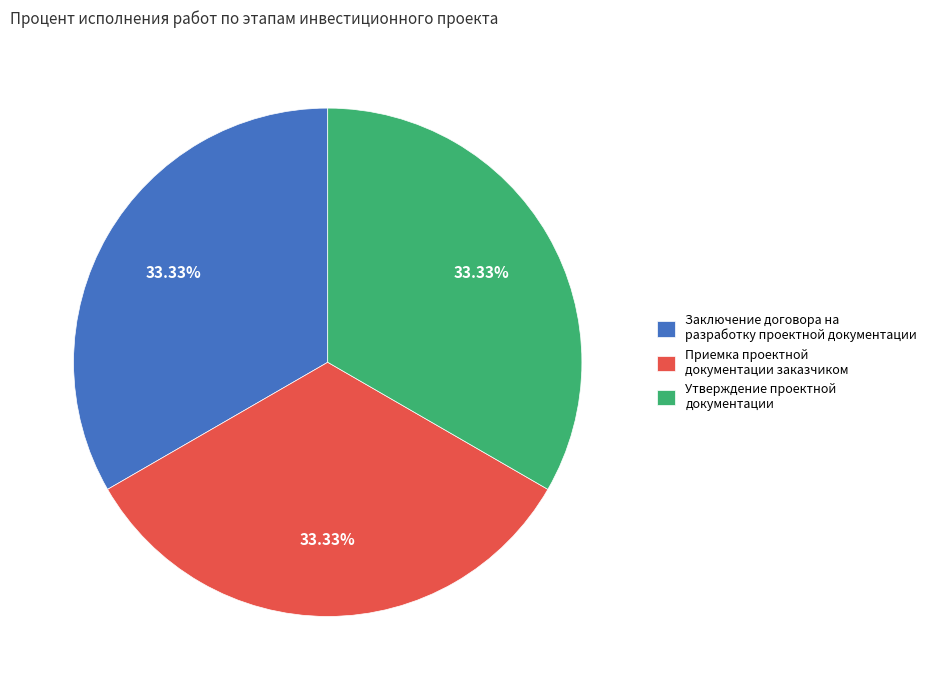

To the nearest percent, what is the difference between the largest and smallest slice percentages?

0%